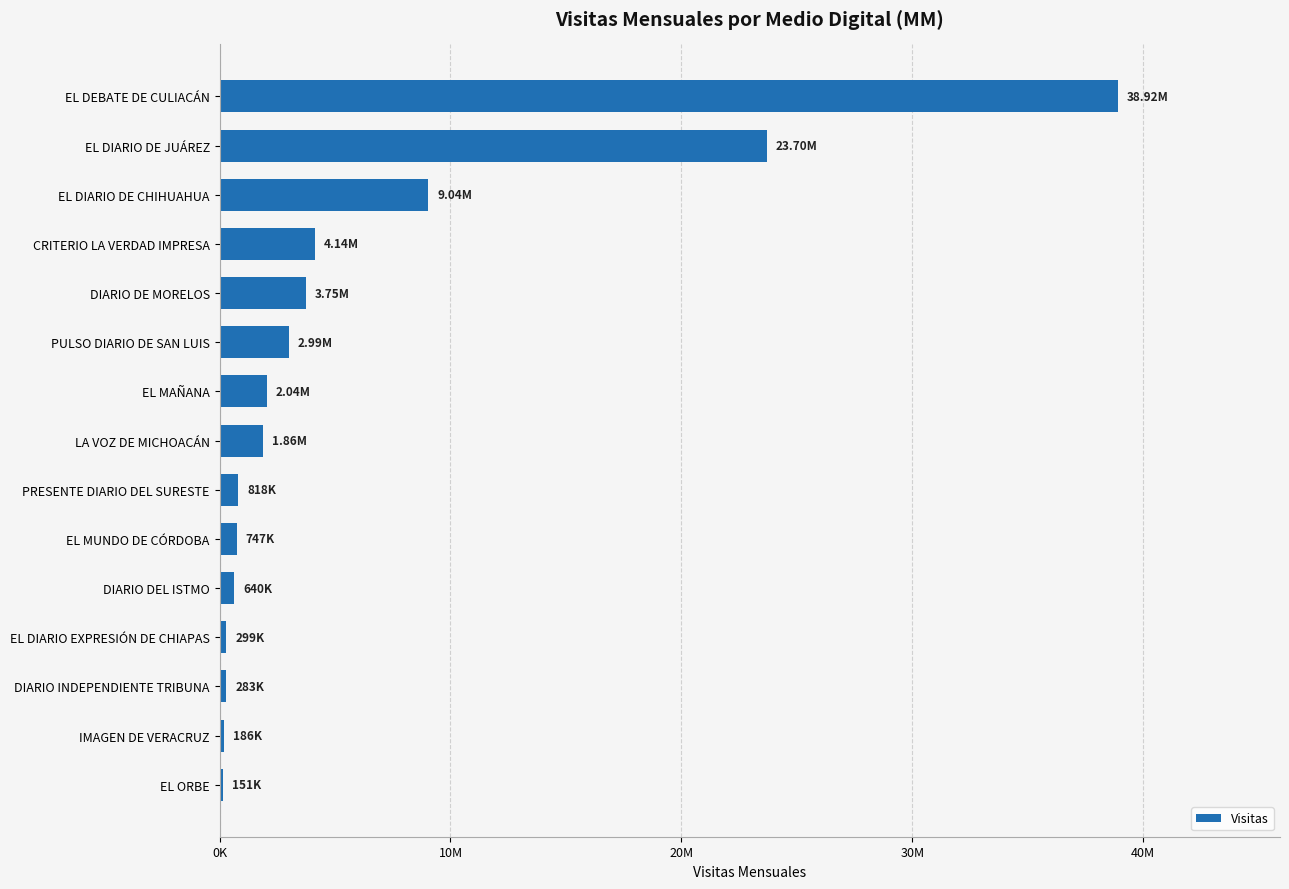

Are the bars horizontal?

Yes